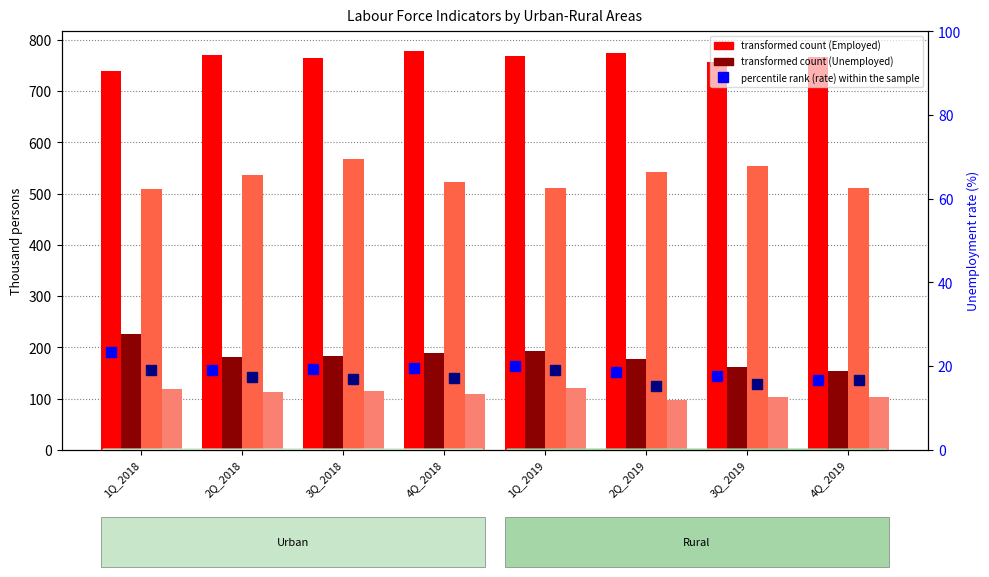

Between 2Q_2019 and 3Q_2018, which is larger?

2Q_2019